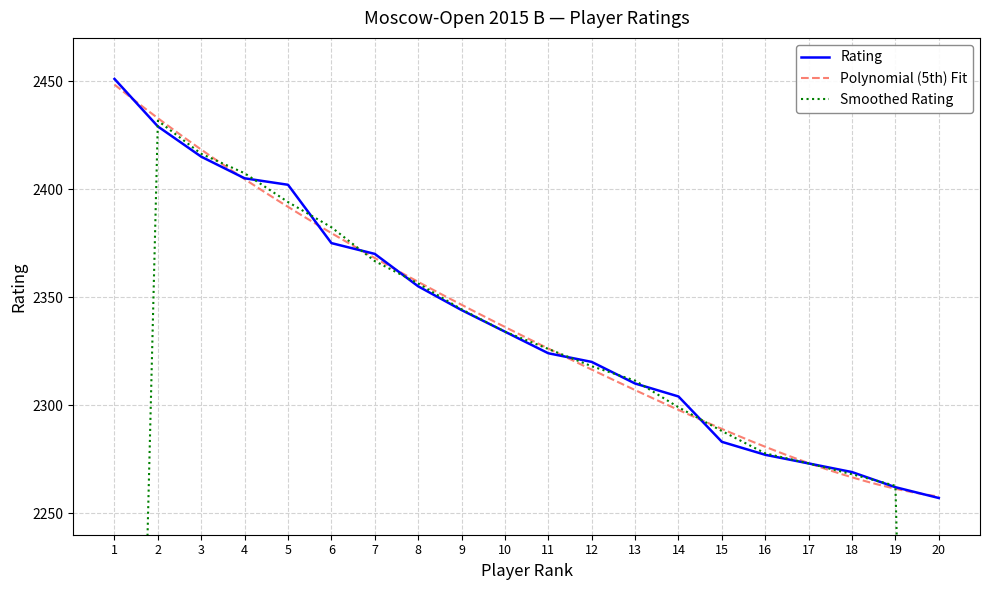

Is it true that Rating equals 2283 at 15?

True